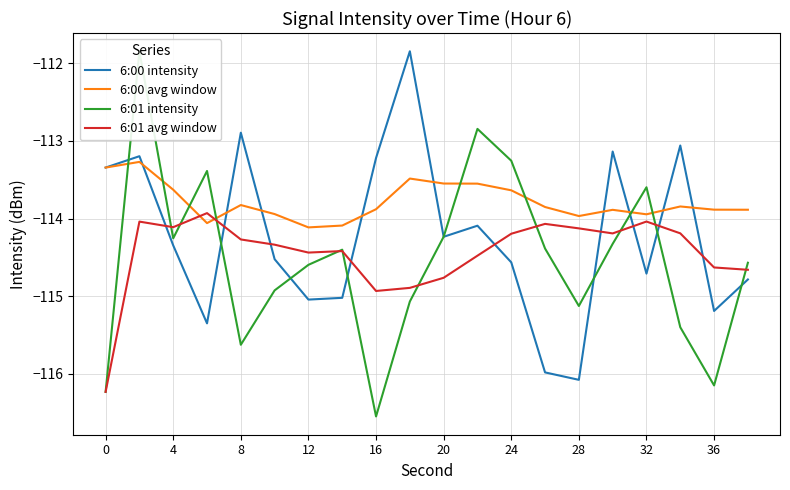

After their last crossing, which series has the higher values: 6:01 avg window or 6:00 intensity?

6:01 avg window